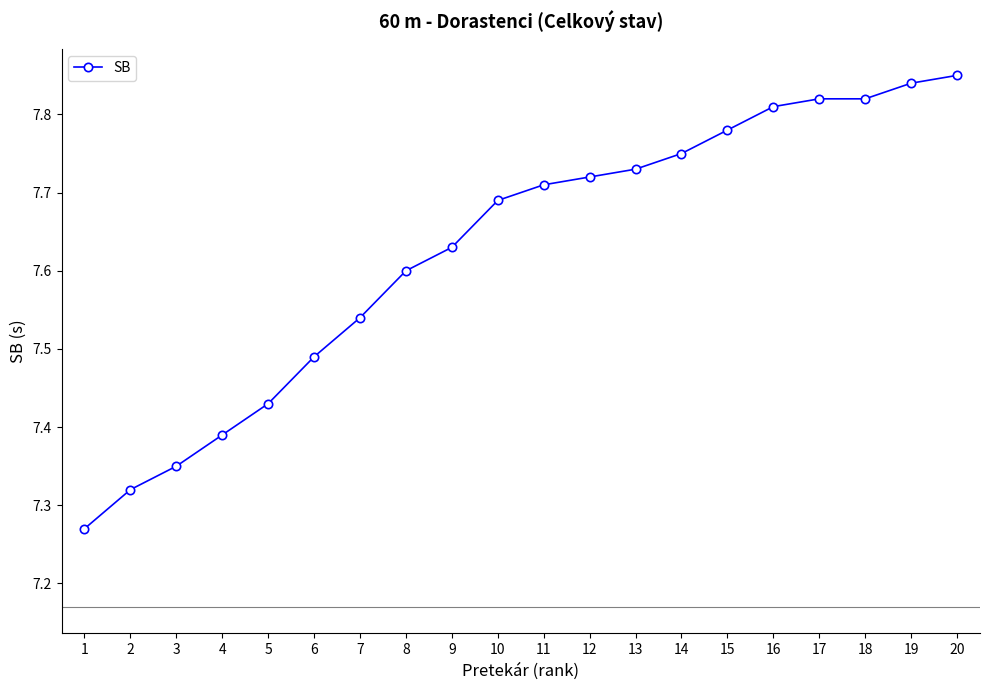

The chart shows a value of 12.3 at 18. True or false?

False